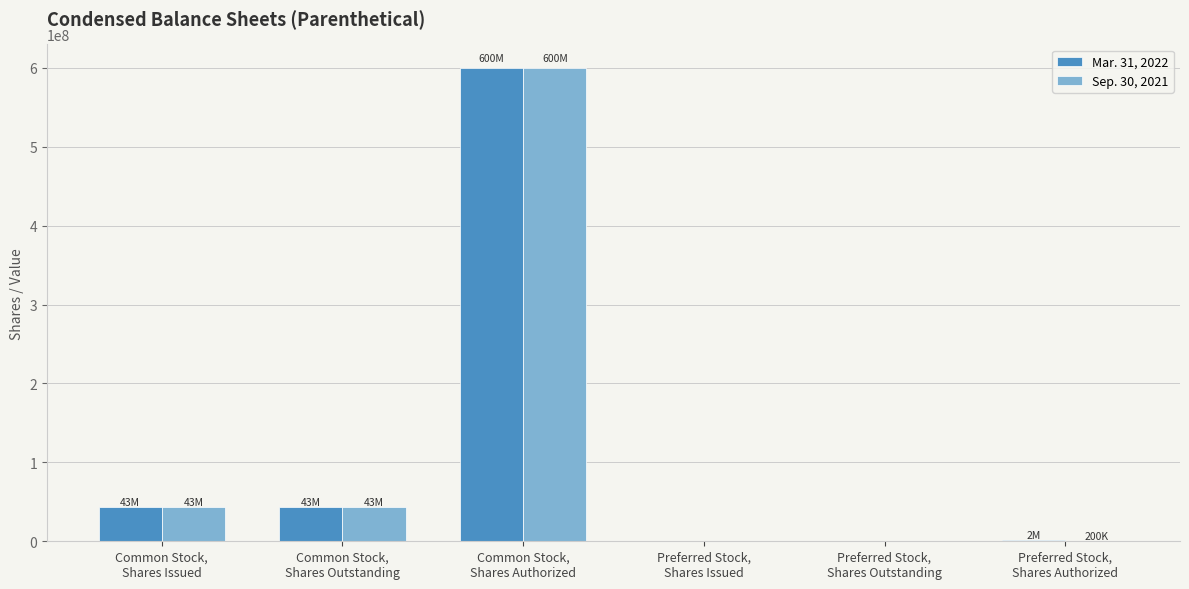

What is the greatest value displayed?

600000000